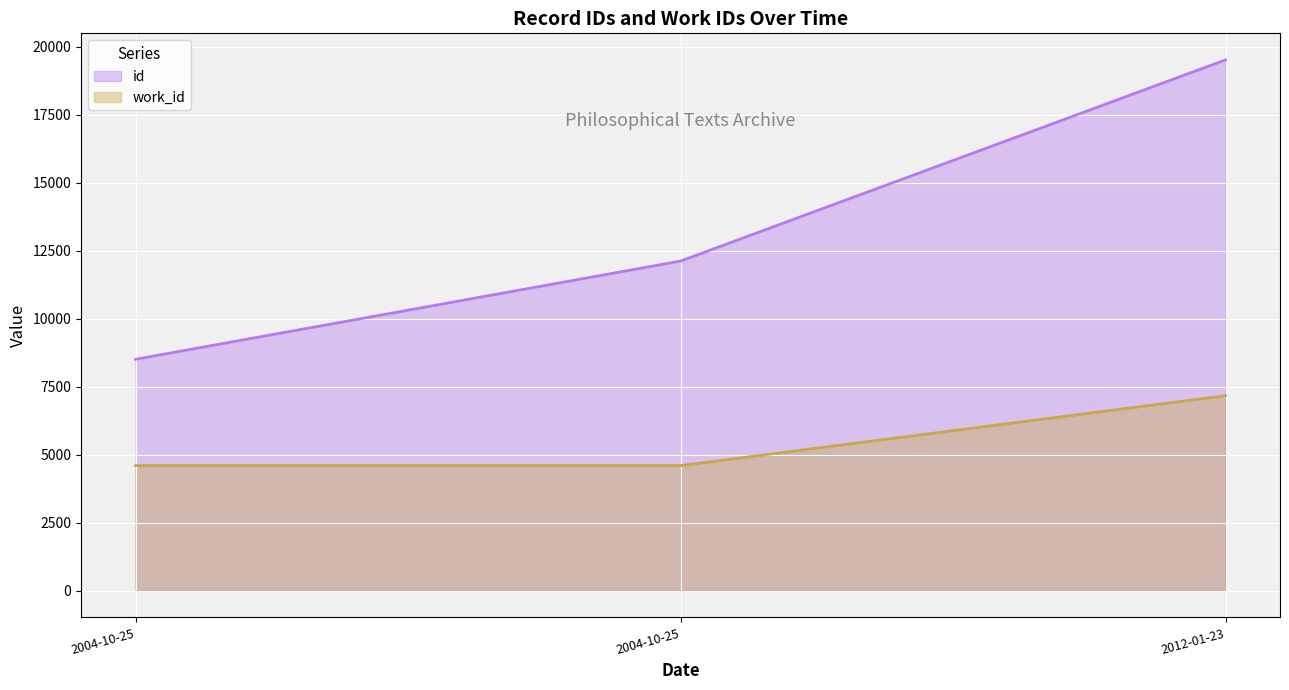

What are all the series names shown in the legend?

id, work_id